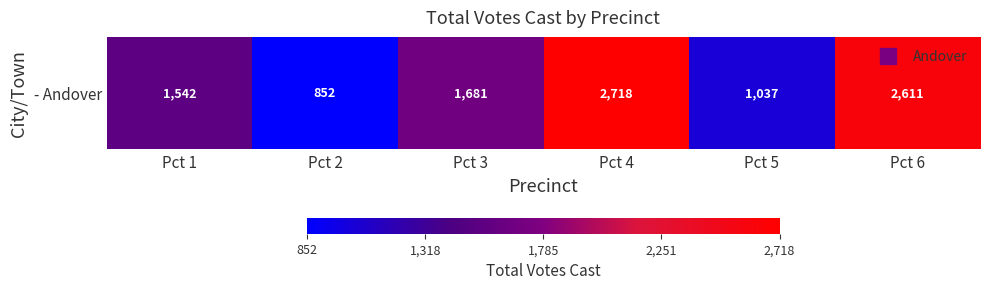

At which category does the chart reach its peak across all series?

Pct 4